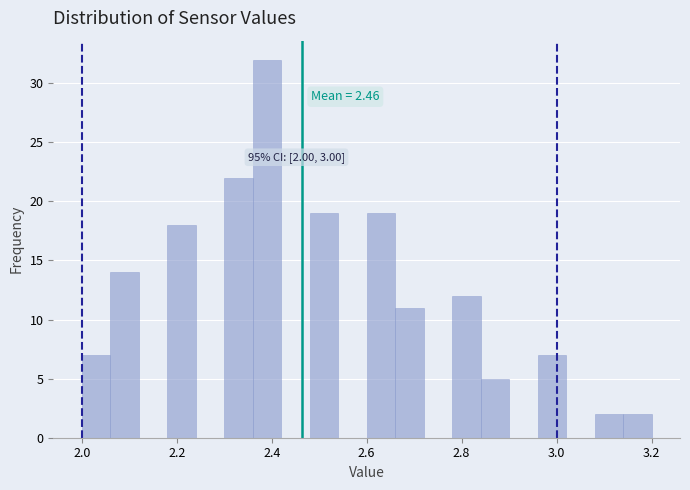

Around what value on the x-axis is the tallest bar? Give the approximate position of its centre, as read against the axis.

2.40